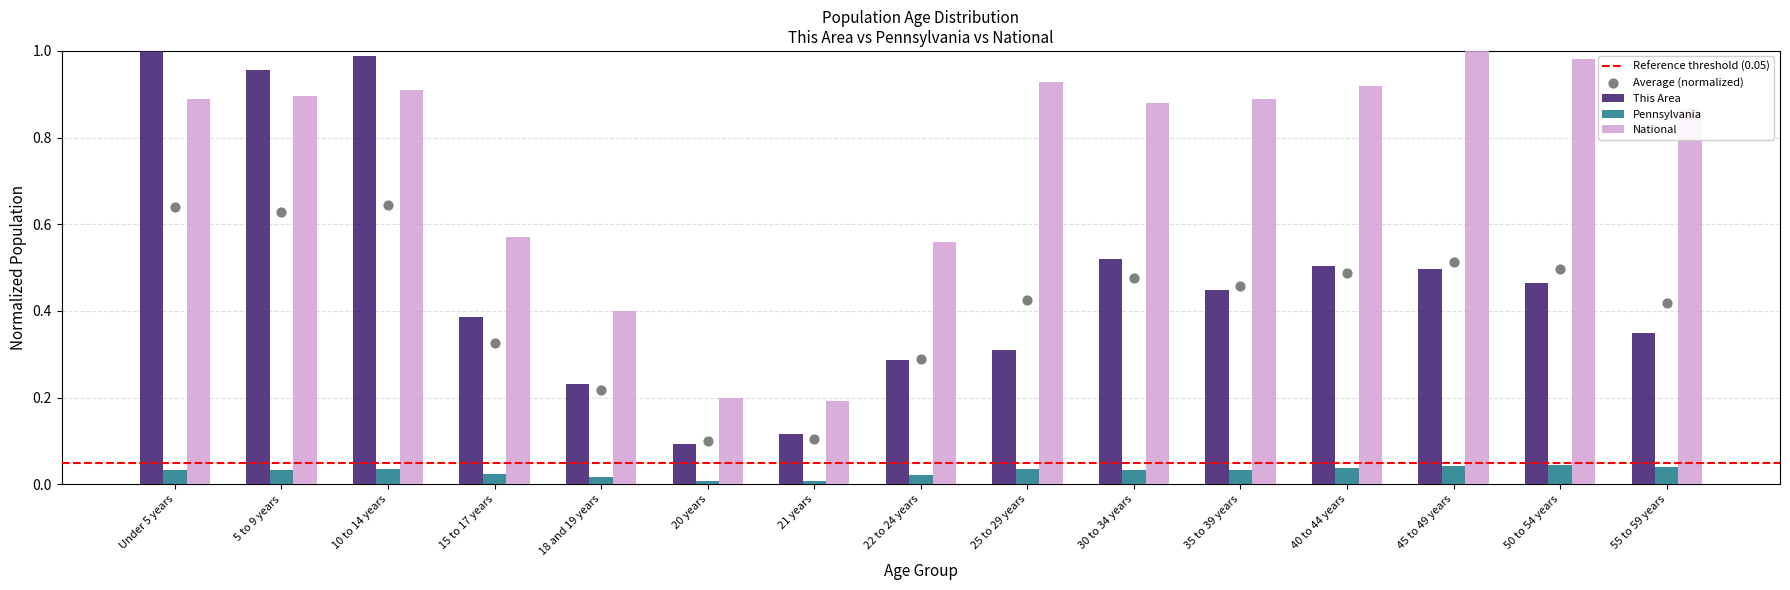

At how many categories does at least one series exceed 0?

15